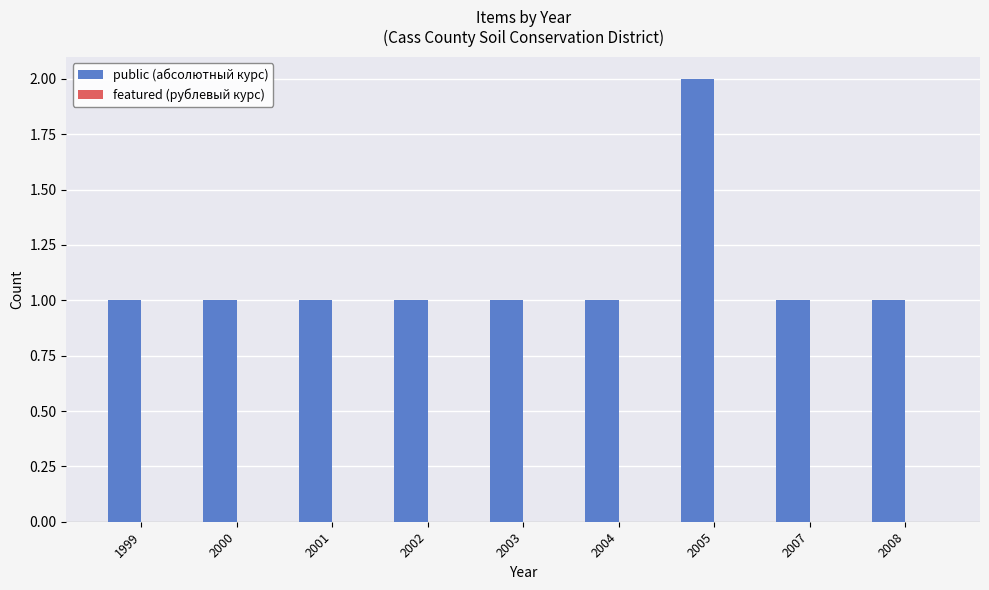

Which label corresponds to the largest value in the chart?

2005